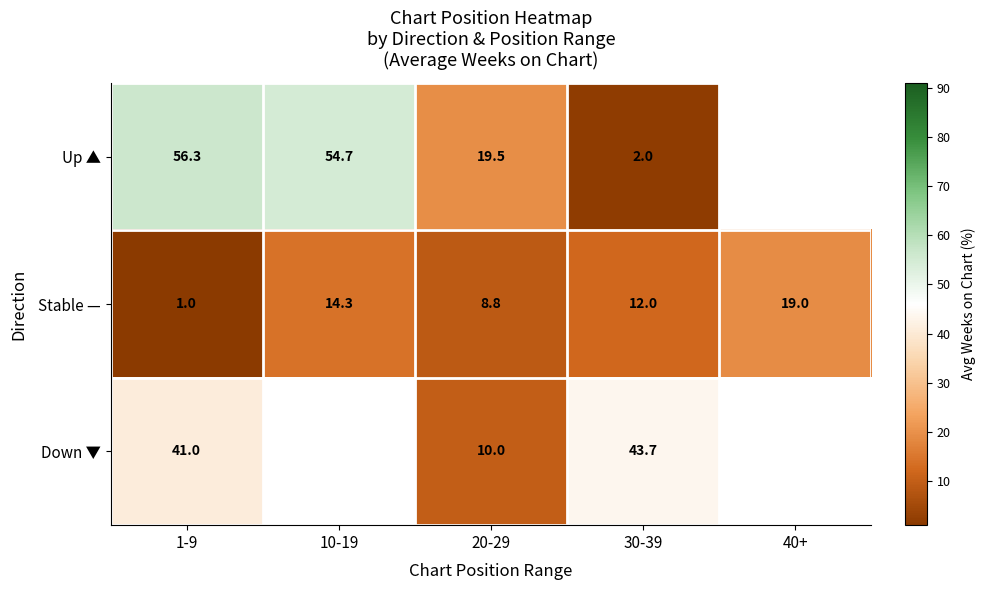

At how many categories does at least one series exceed 54?

2